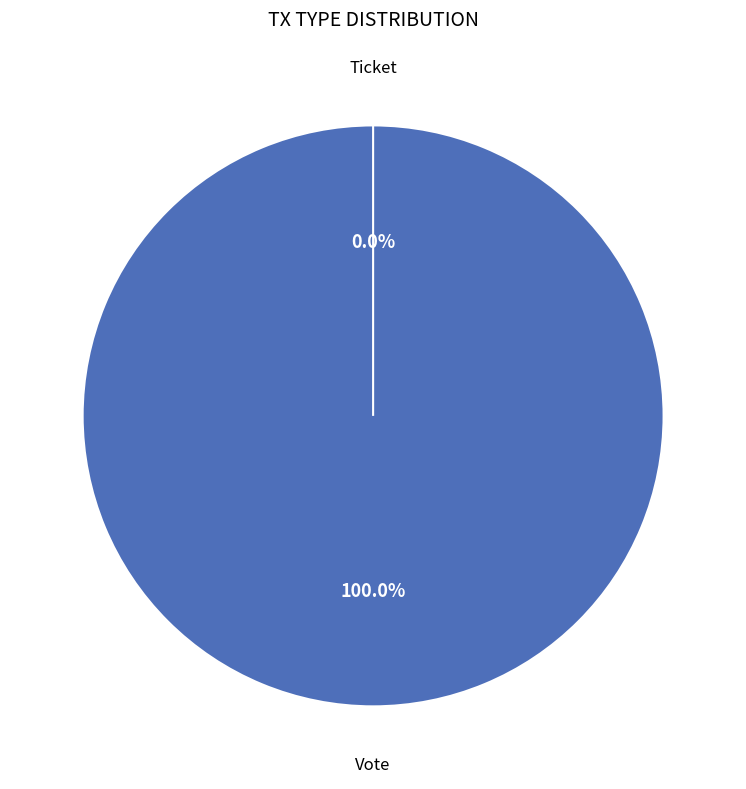

Which category has the biggest portion of the pie?

Vote